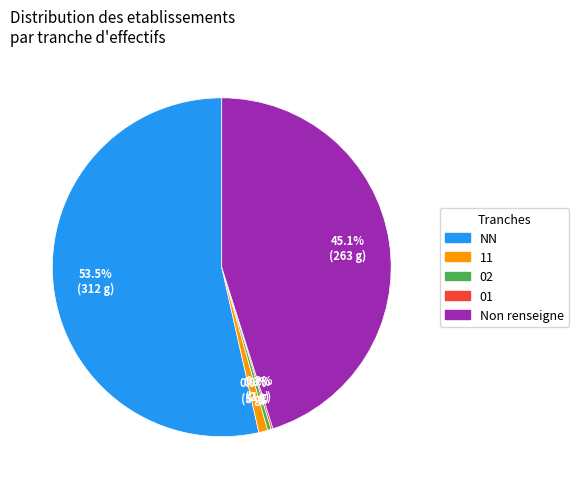

Which category has the biggest portion of the pie?

NN